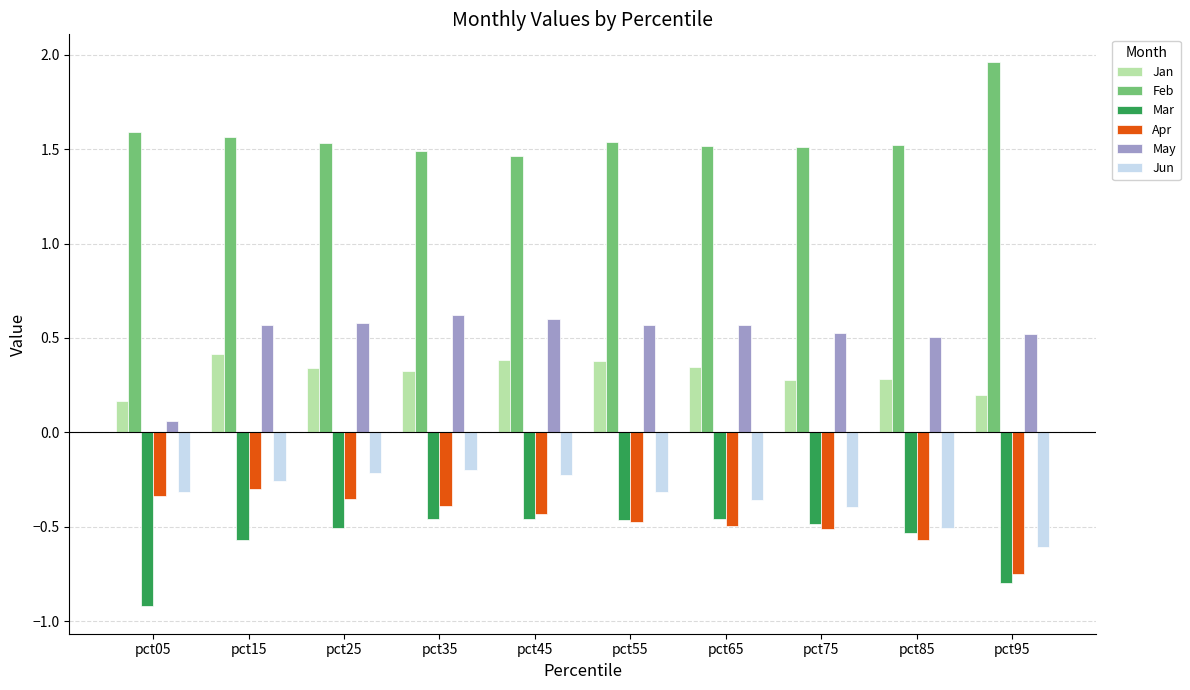

What is the difference between the highest and lowest values at pct95?

2.8